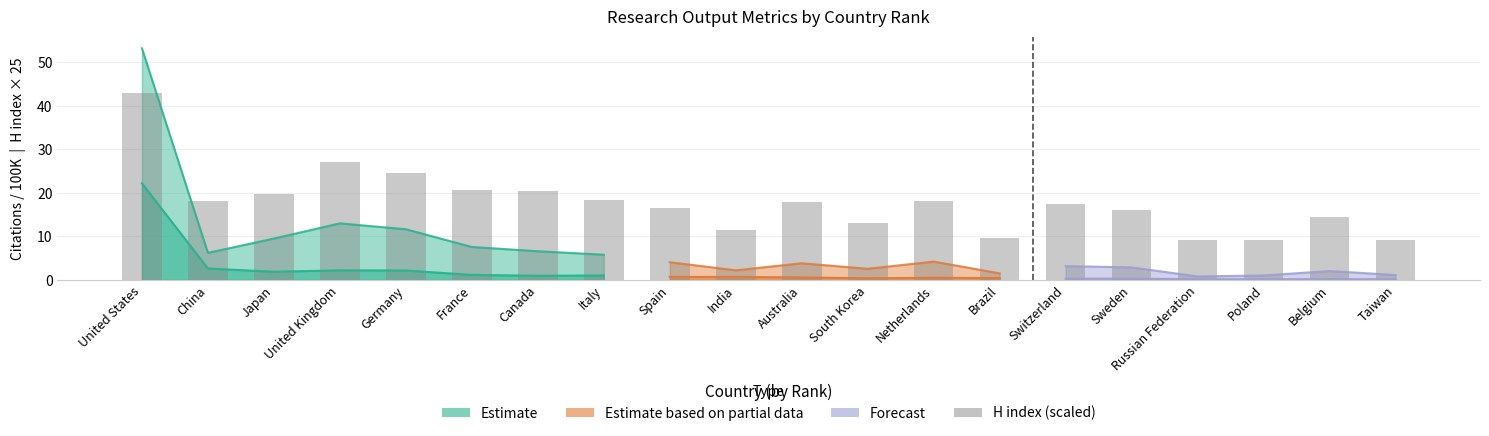

How many values exceed 17?

11